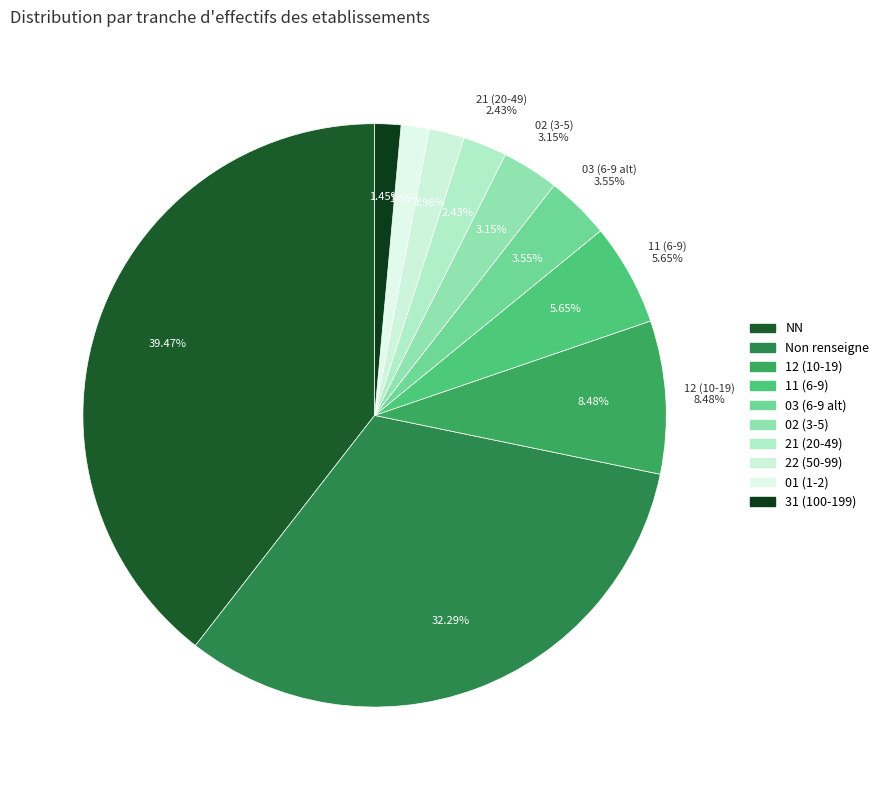

How many slices are in this pie chart?

10